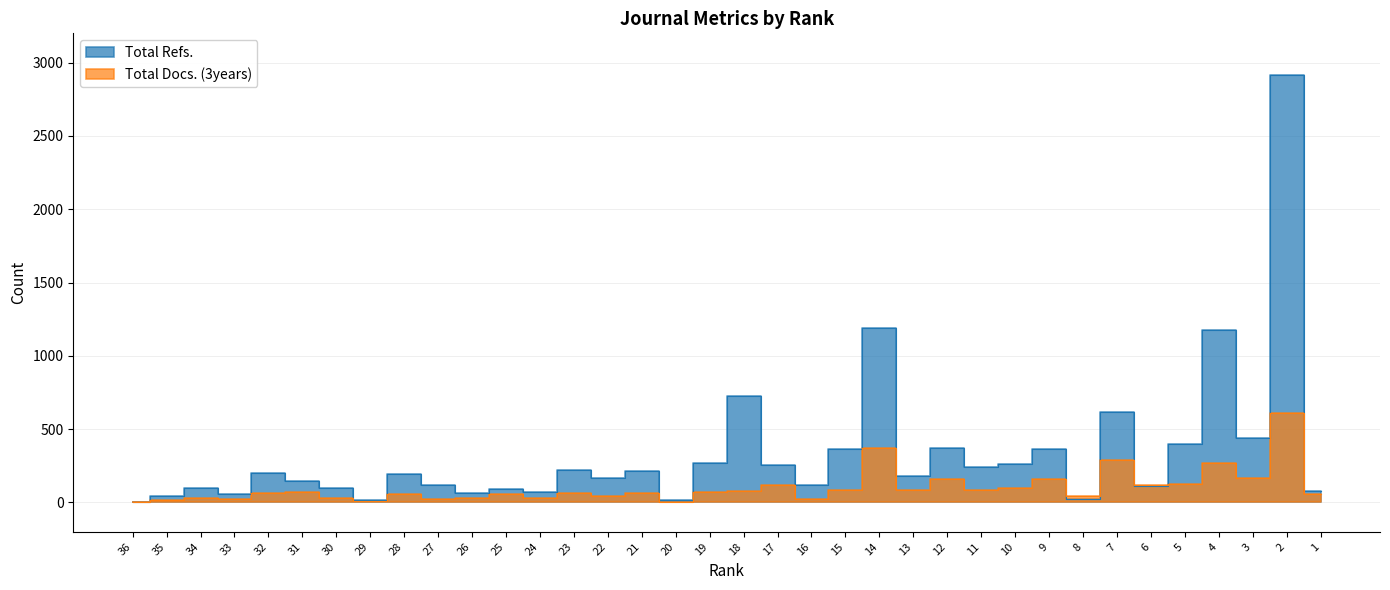

The value of Total Docs. (3years) at 29 is 11. True or false?

True